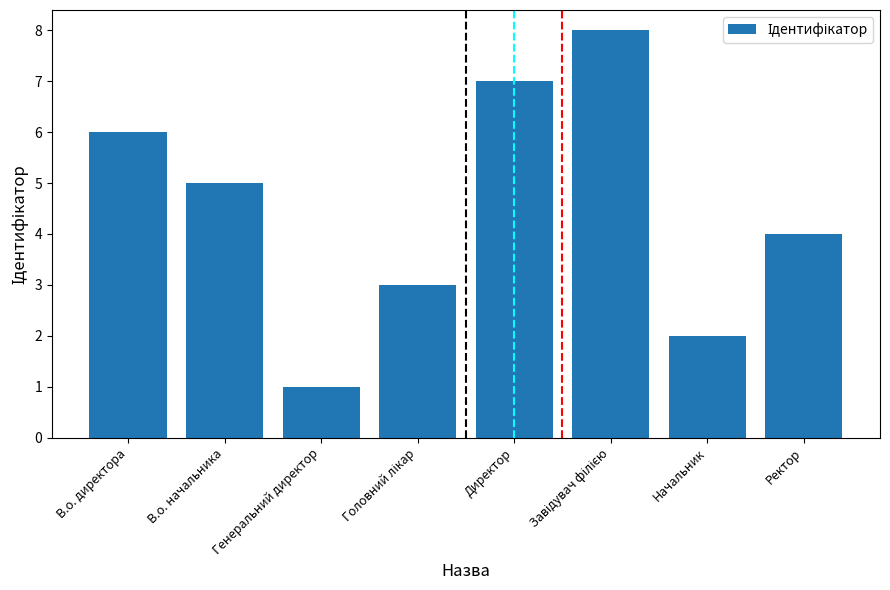

Approximately how many times larger is the value at В.о. директора compared to Начальник?

3.0